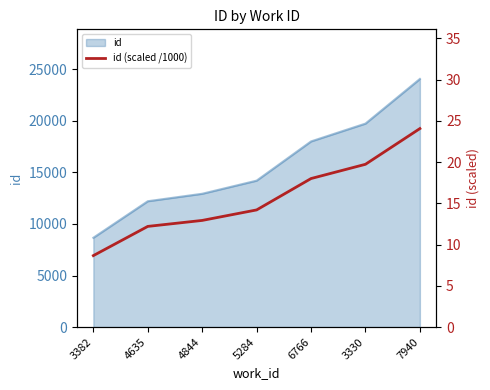

List the labels in order of value, smallest first.

3382, 4635, 4844, 5284, 6766, 3330, 7940